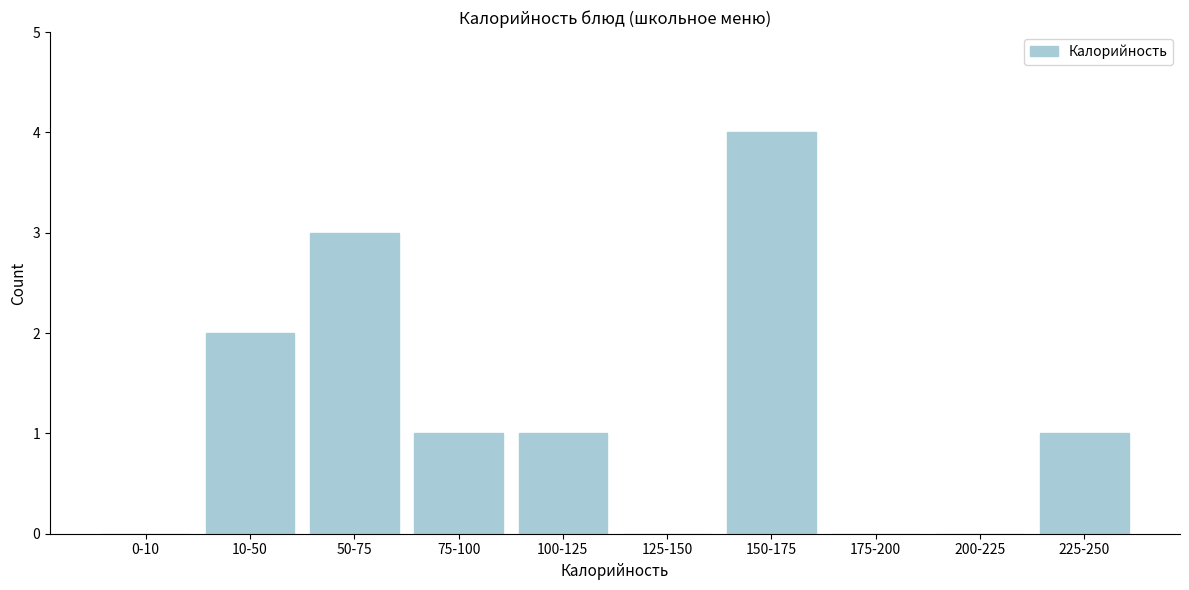

Reading right to left, what are all the values shown in this chart?

225-250=1	200-225=0	175-200=0	150-175=4	125-150=0	100-125=1	75-100=1	50-75=3	10-50=2	0-10=0